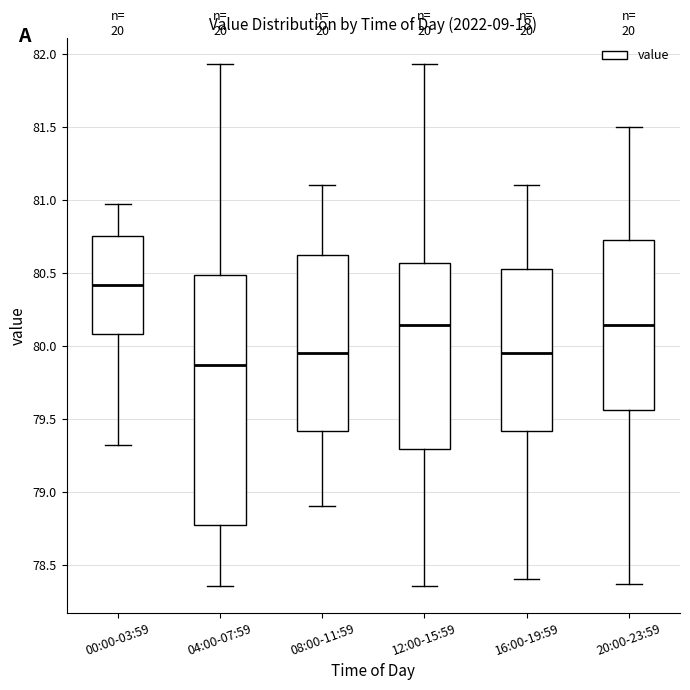

Which box has the highest median line?

00:00-03:59